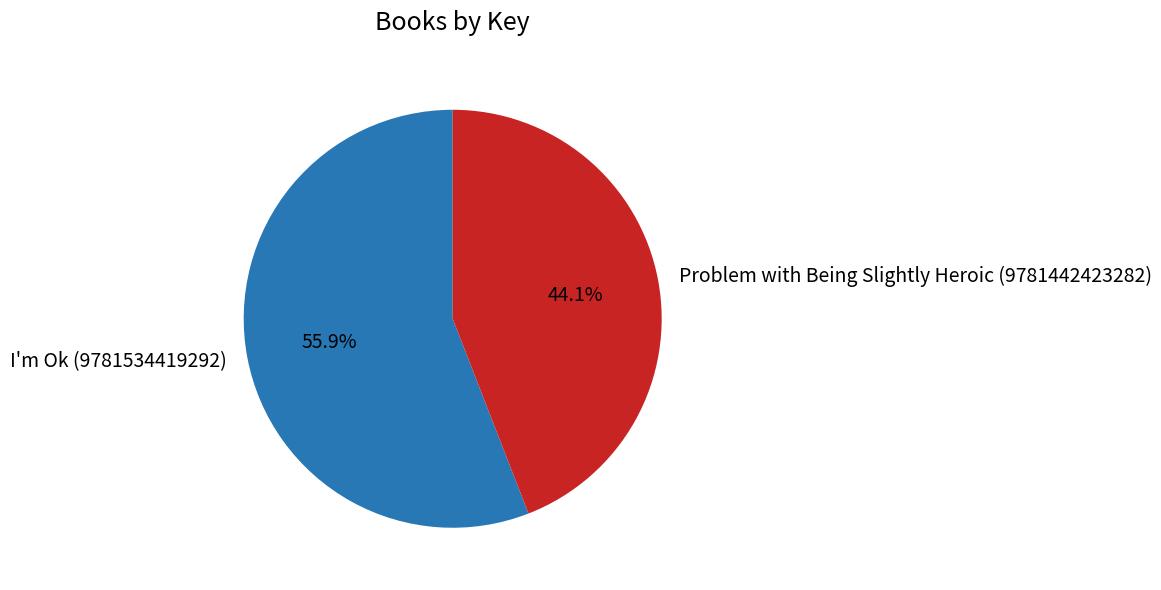

To the nearest percent, what portion does Problem with Being Slightly Heroic (9781442423282) represent?

44%